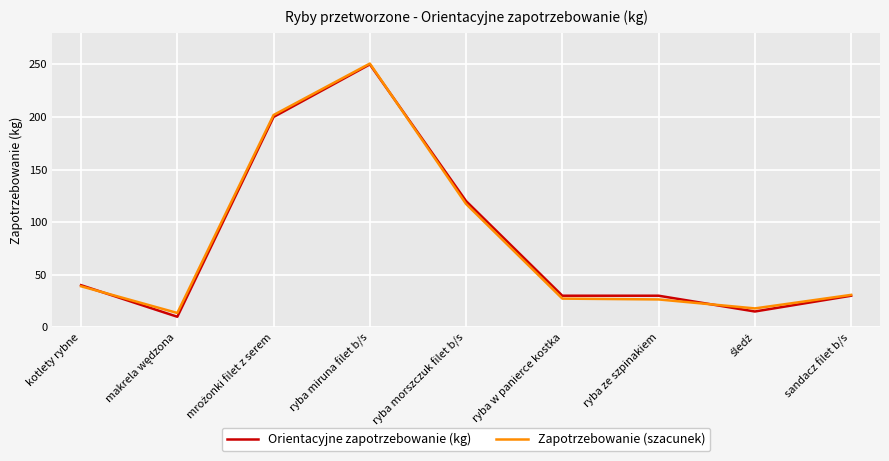

At which label is Orientacyjne zapotrzebowanie (kg) closest to 130?

ryba morszczuk filet b/s